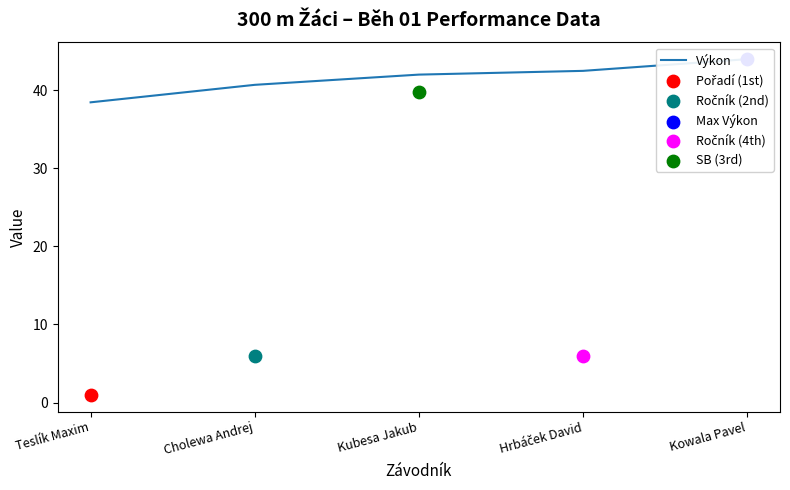

Which has a higher value, Kubesa Jakub or Kowala Pavel?

Kowala Pavel